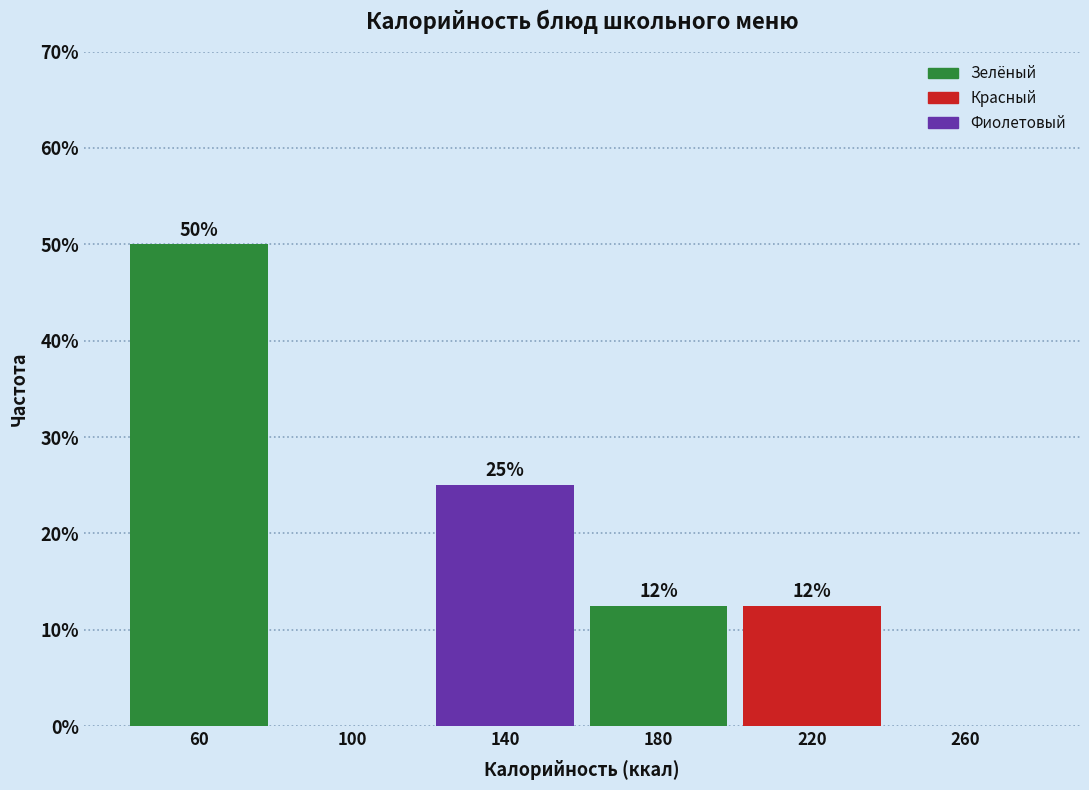

Over which range of the x-axis is the bar tallest?

40 to 80